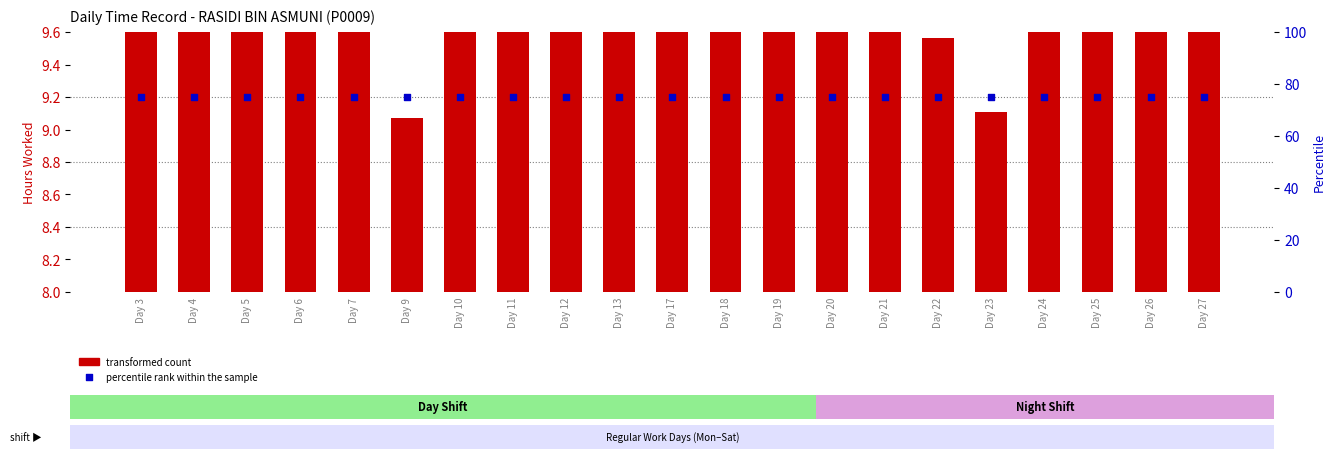

At which category is the sum across all series the highest?

Day 4